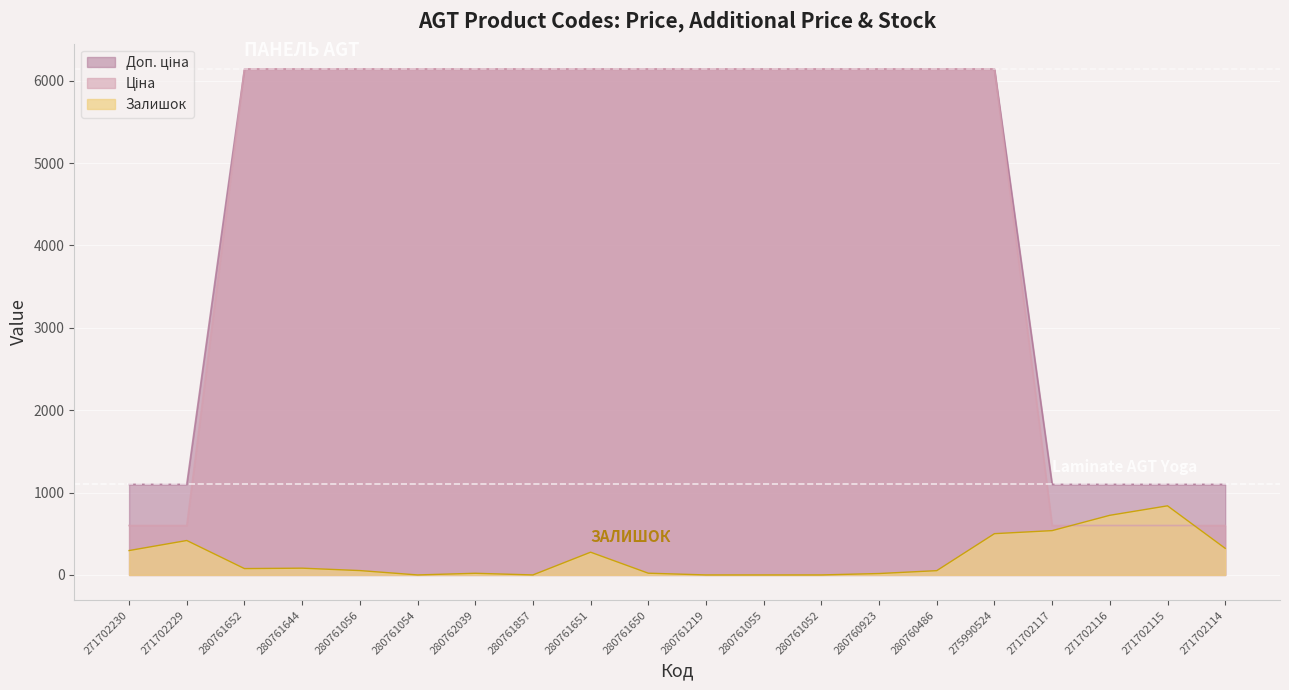

Where is Доп. ціна nearest to the value 3371?

271702230